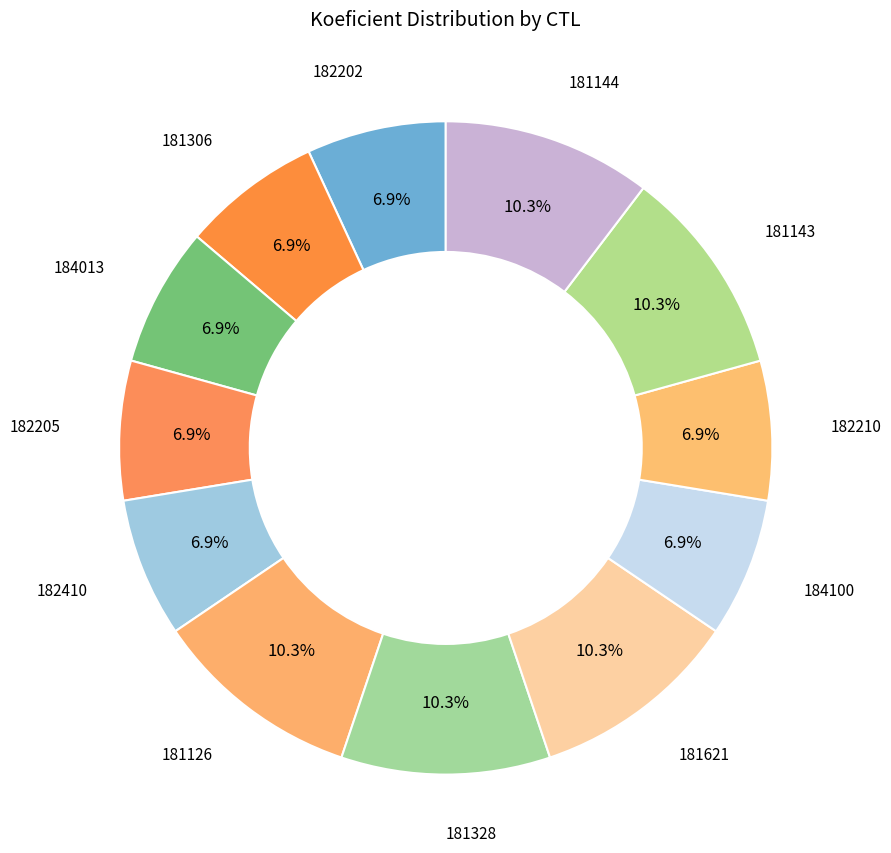

How many segments does this pie chart have?

12